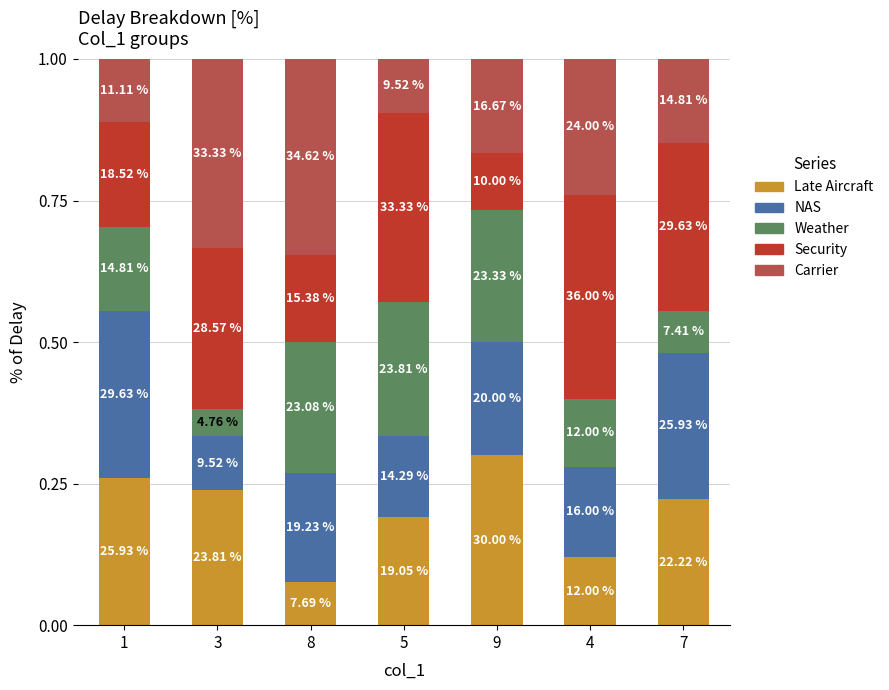

What are all the series names shown in the legend?

Late Aircraft, NAS, Weather, Security, Carrier